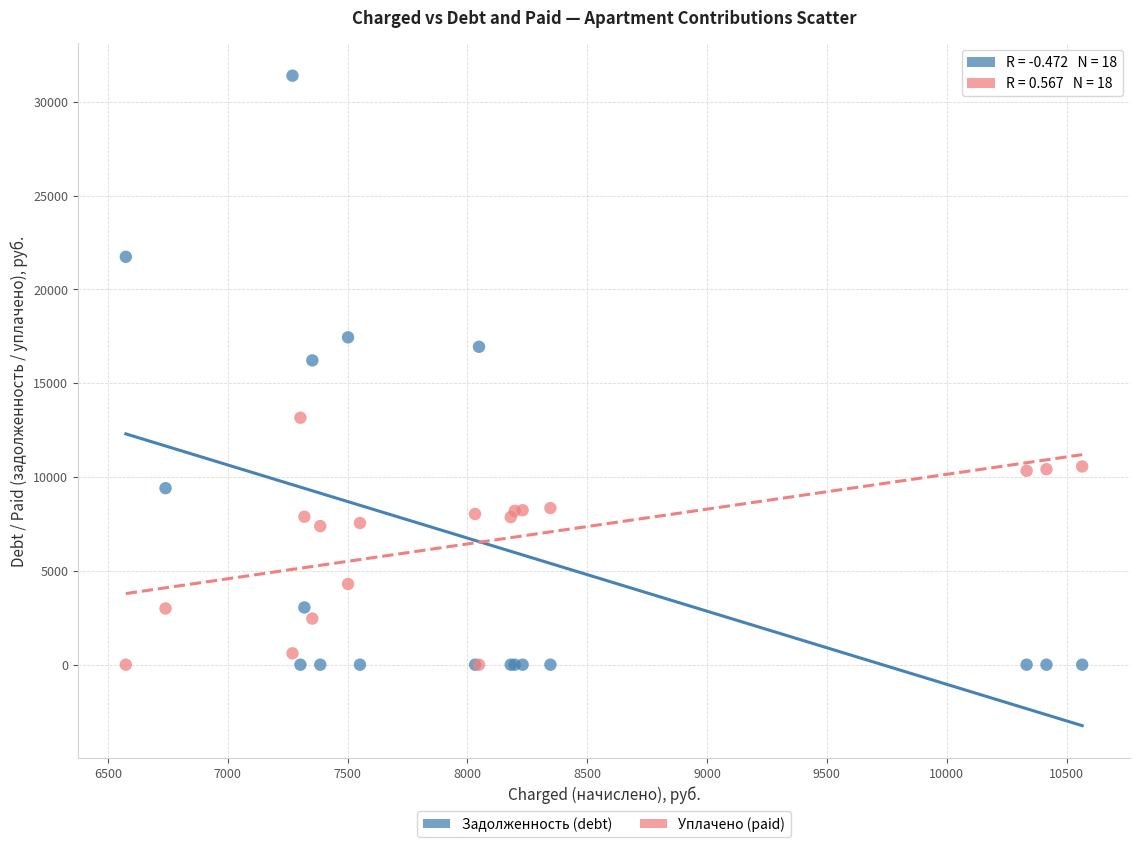

What are all the series names shown in the legend?

Задолженность (debt), Уплачено (paid)